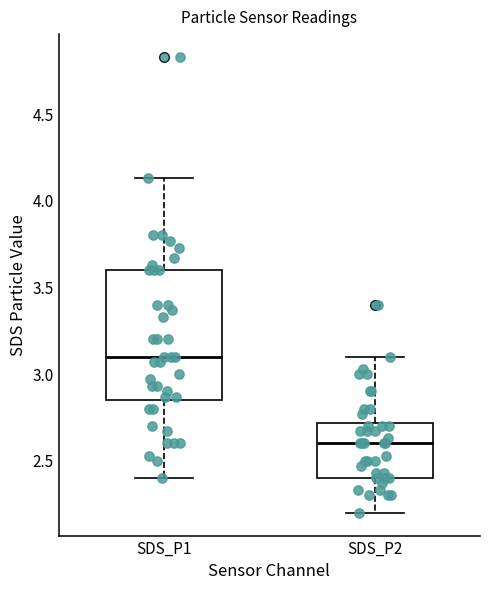

Where does the upper whisker of the box for SDS_P2 end on the y-axis? The values are not printed on the chart, so give them approximately, as read against the axis.

3.10